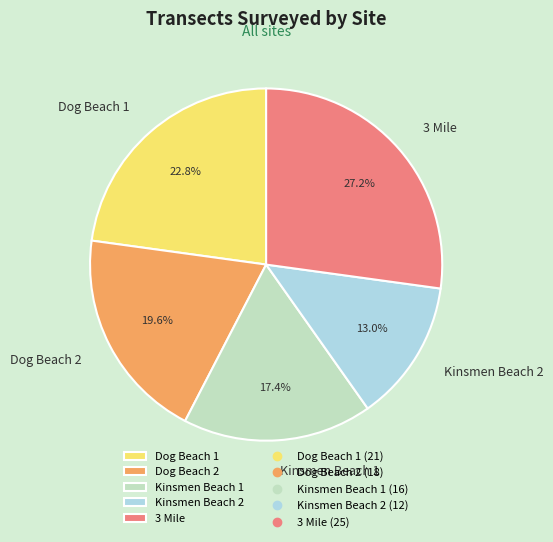

To the nearest percent, what is the average slice percentage?

20%